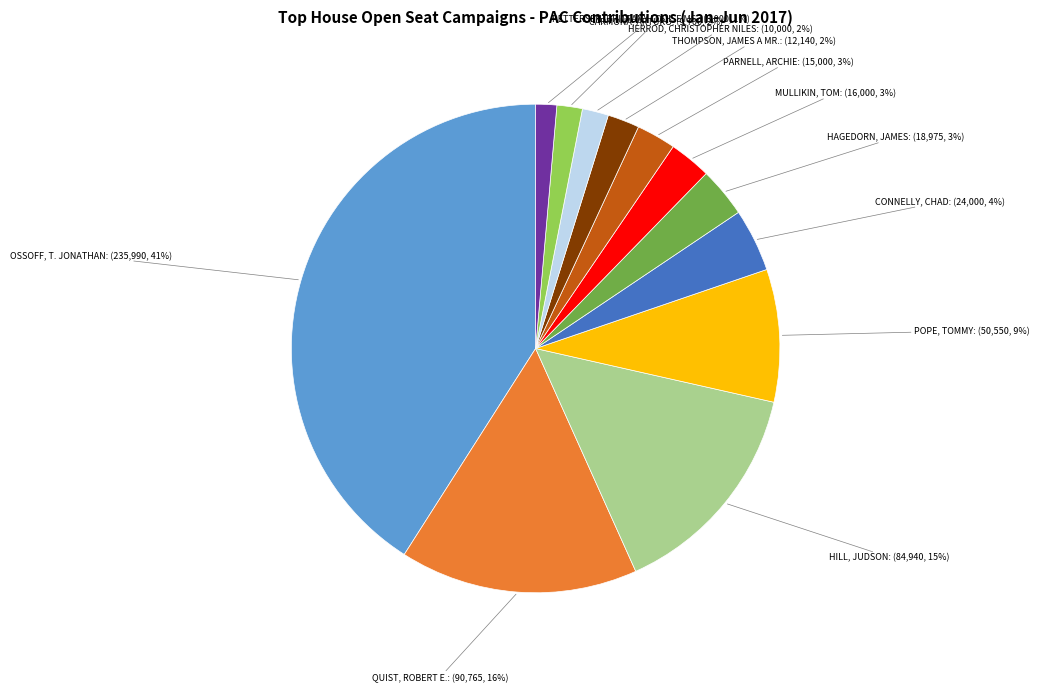

To the nearest percent, what is the difference between the CONNELLY, CHAD and OSSOFF, T. JONATHAN slice percentages?

37%